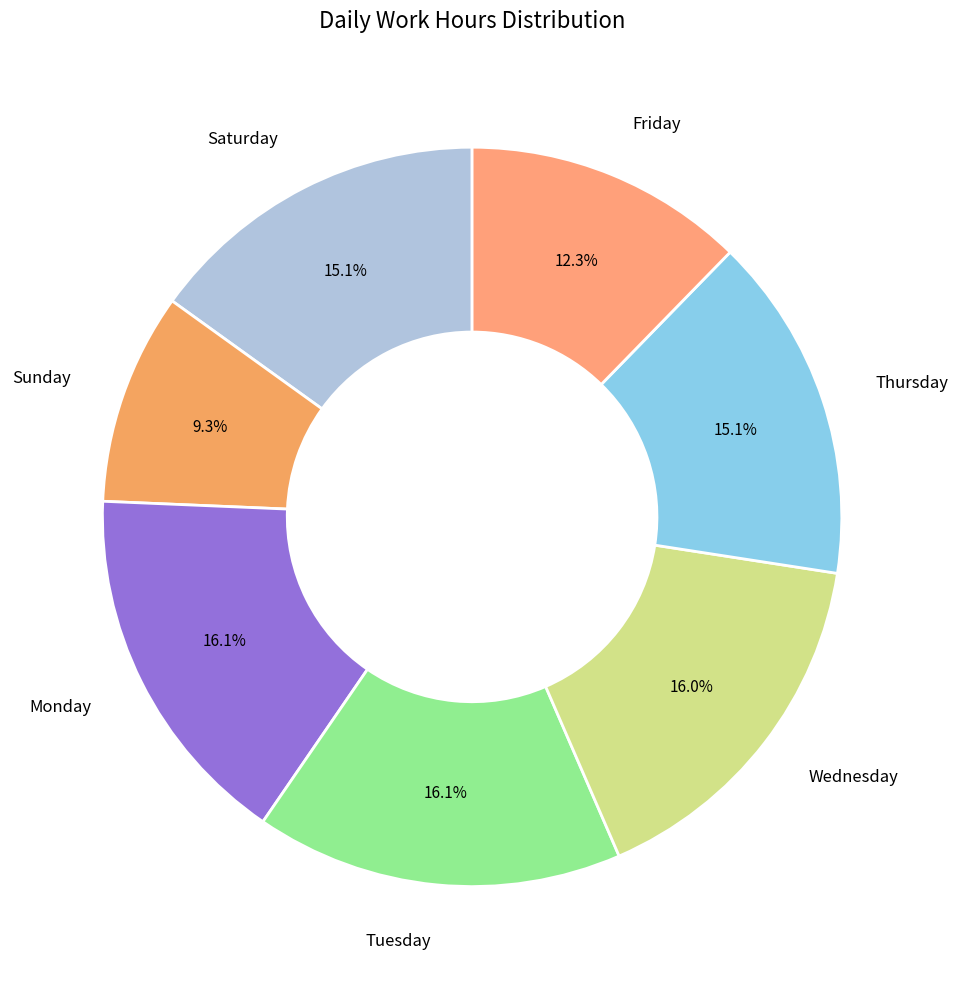

Between Sunday and Monday, which is larger?

Monday